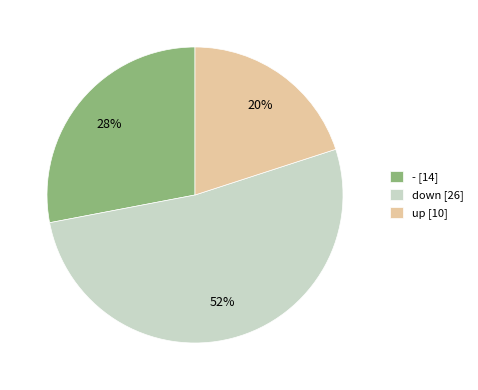

Rank the categories by value from highest to lowest.

down, -, up